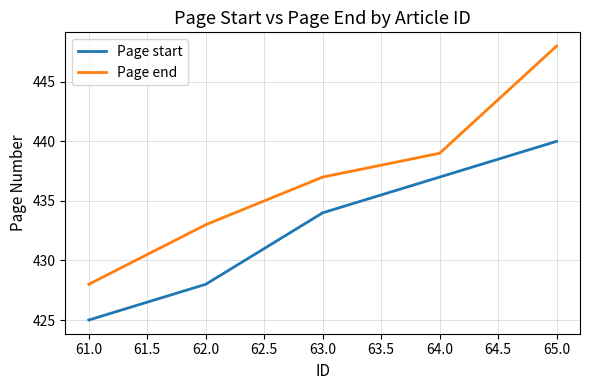

What is the difference between the second highest and minimum values in the Page end series?

11